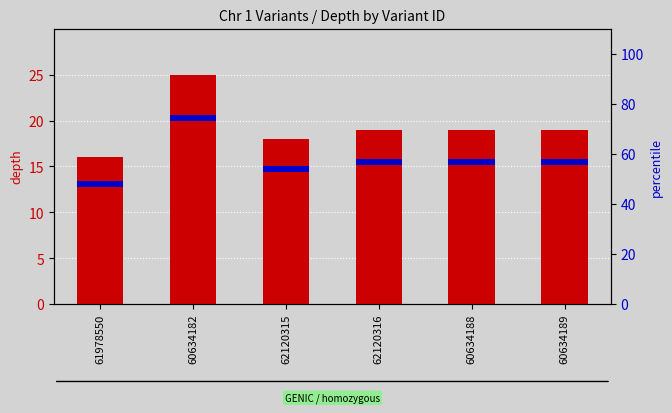

At which category does the chart reach its minimum across all series?

61978550